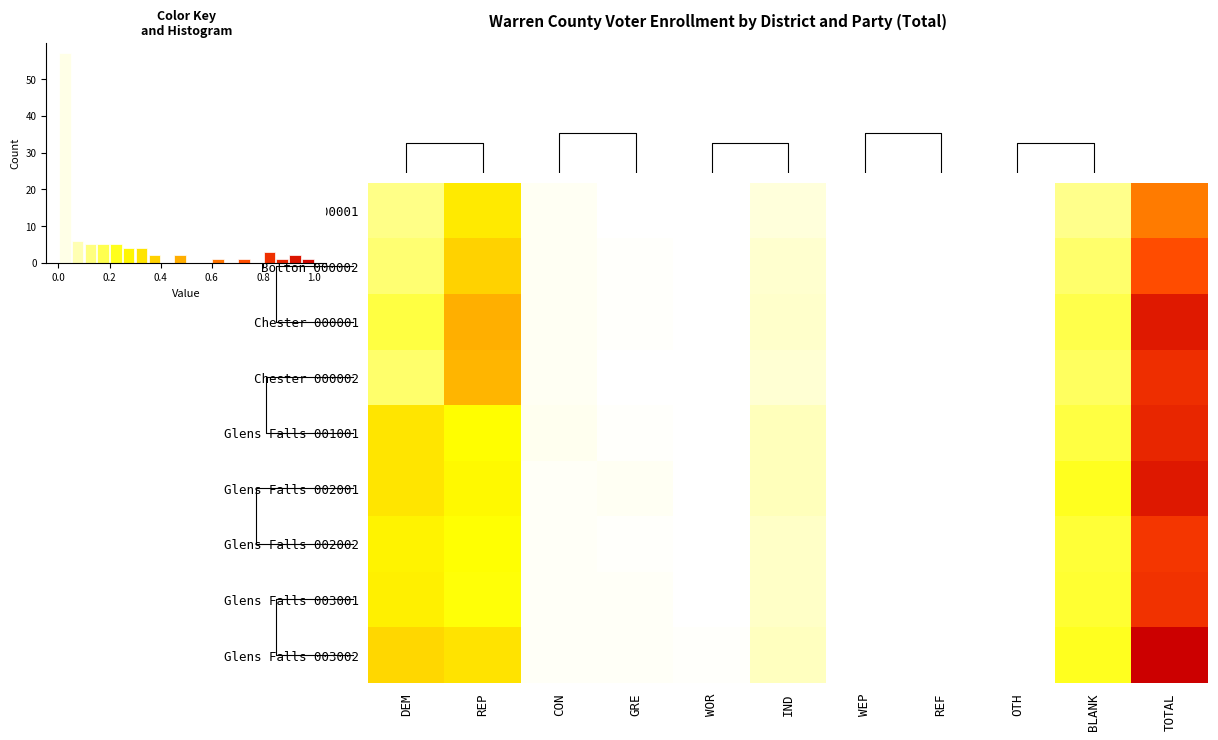

What is the sum of the Chester 000001 values at DEM and REF?

0.2